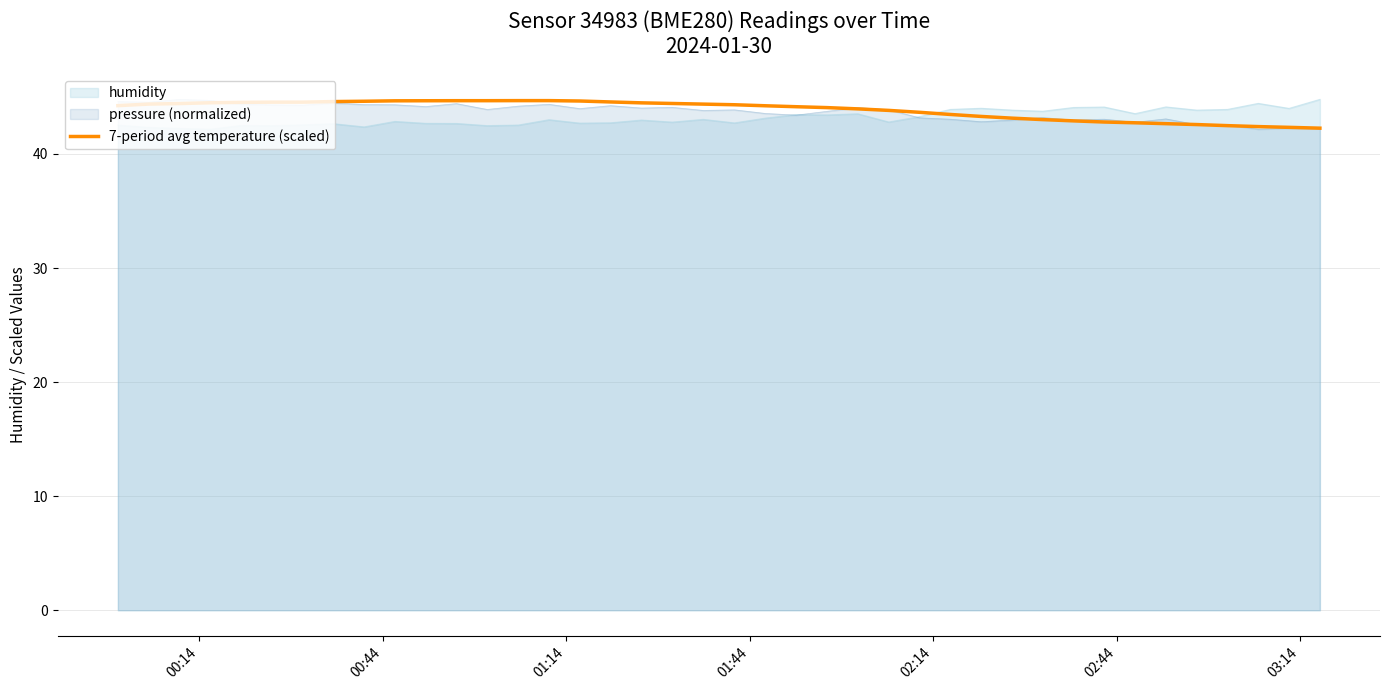

What is the greatest value displayed?

44.8